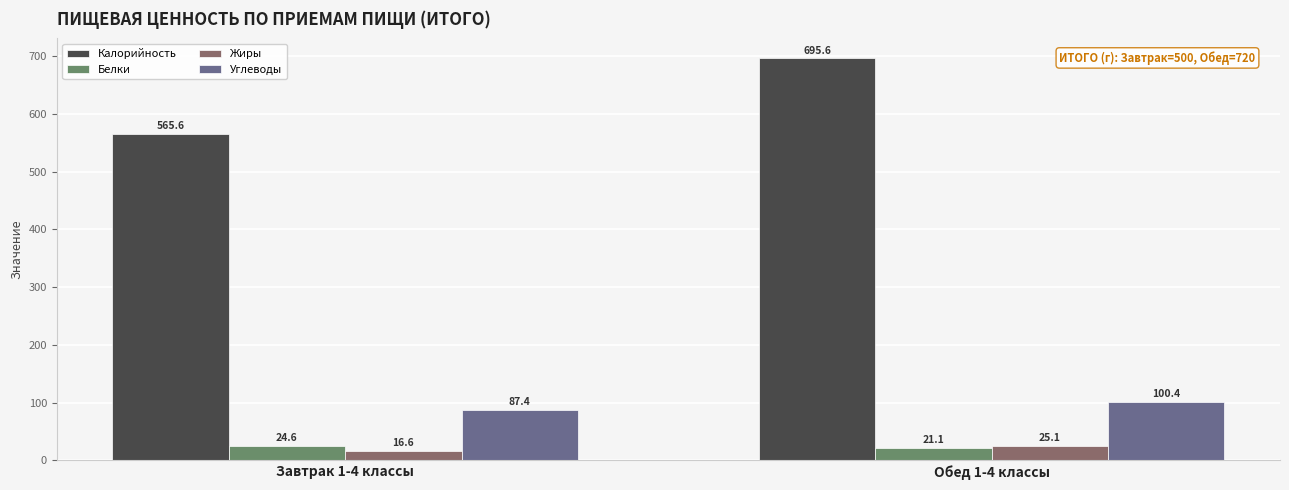

Read the Калорийность value at Завтрак 1-4 классы.

565.6